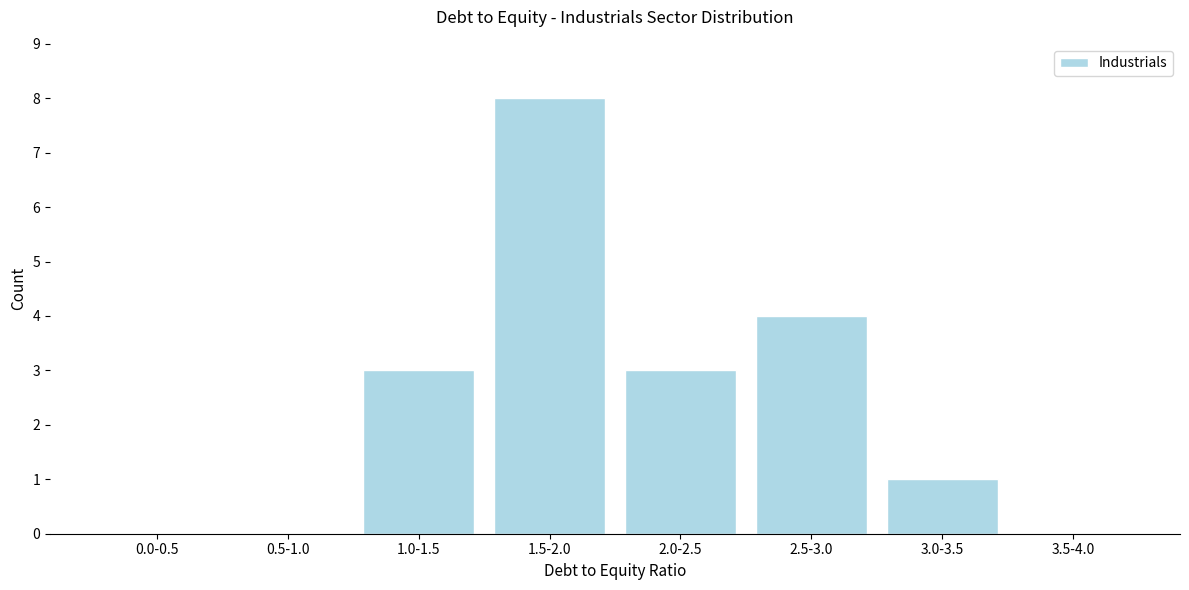

Reading left to right, transcribe all the data shown in this chart.

0.0-0.5=0	0.5-1.0=0	1.0-1.5=3	1.5-2.0=8	2.0-2.5=3	2.5-3.0=4	3.0-3.5=1	3.5-4.0=0